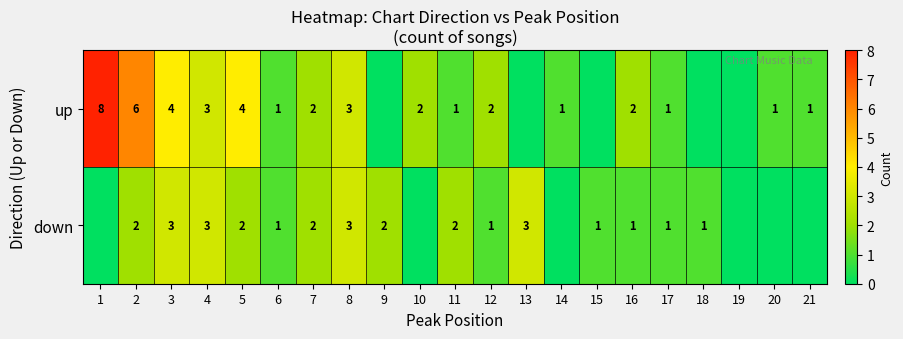

The up series shows 1 at 21. True or false?

True